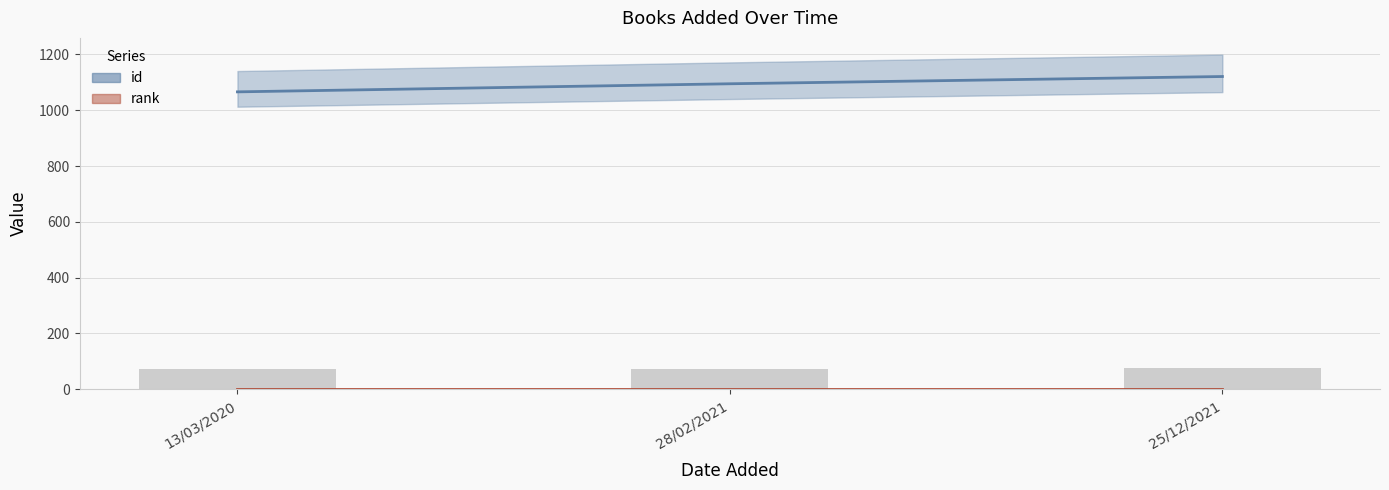

True or false: the data shows 1066 at 13/03/2020.

True